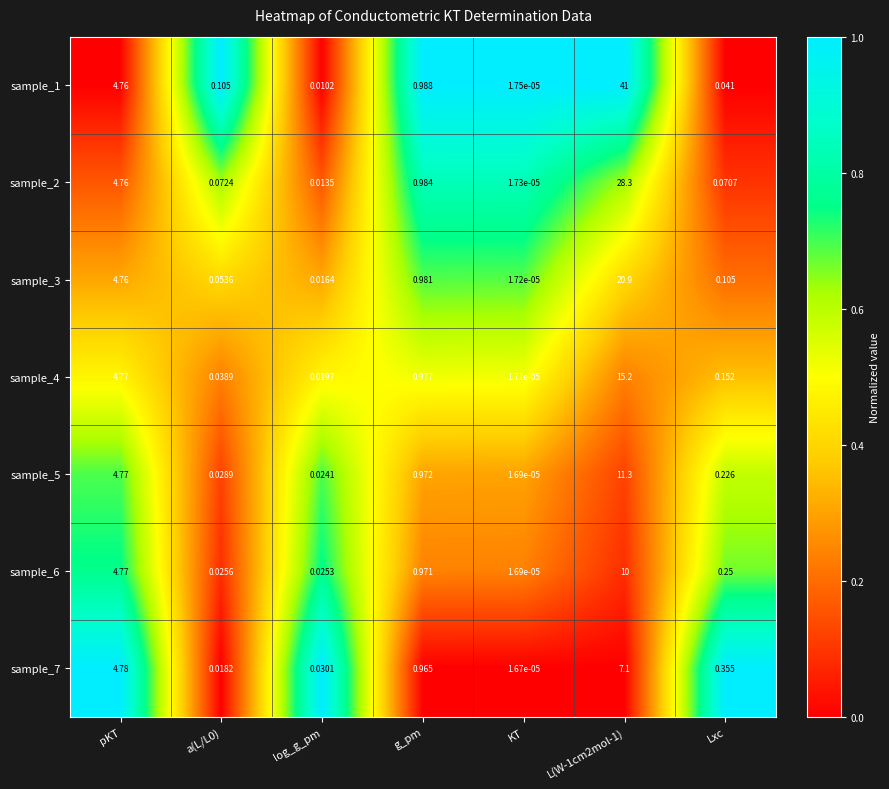

Which category has the lowest value in the sample_7 series?

KT